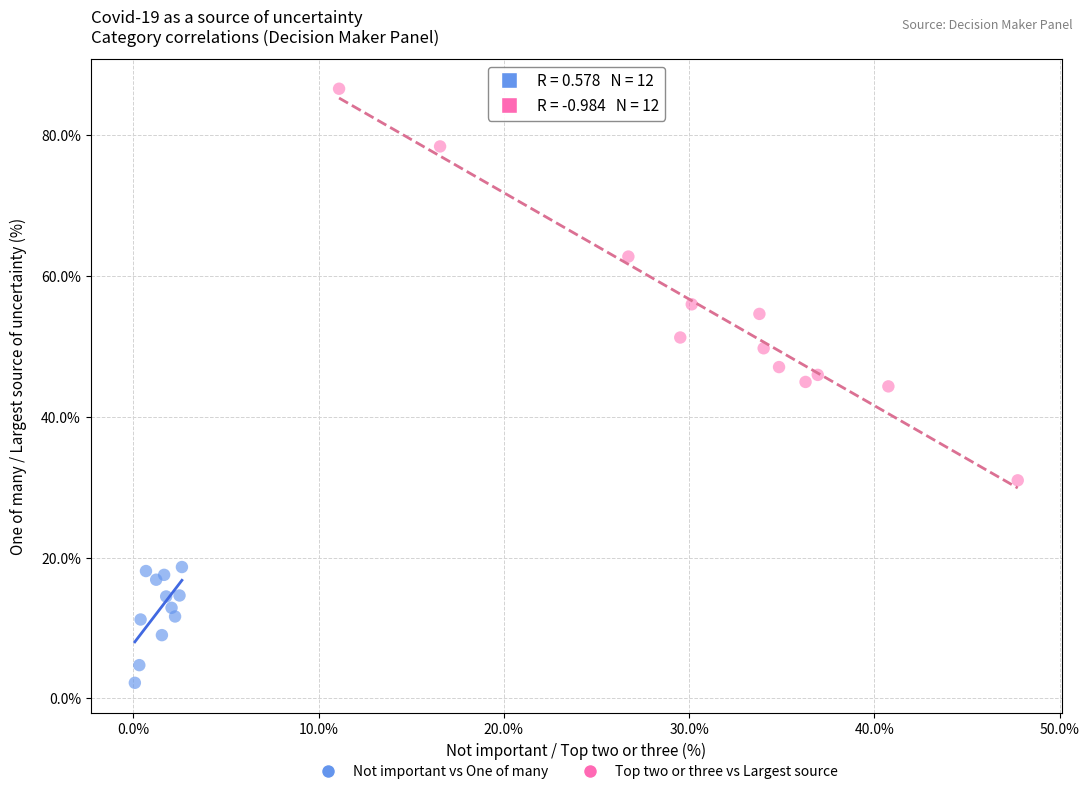

Which series contains the highest Y value?

Top two or three vs Largest source